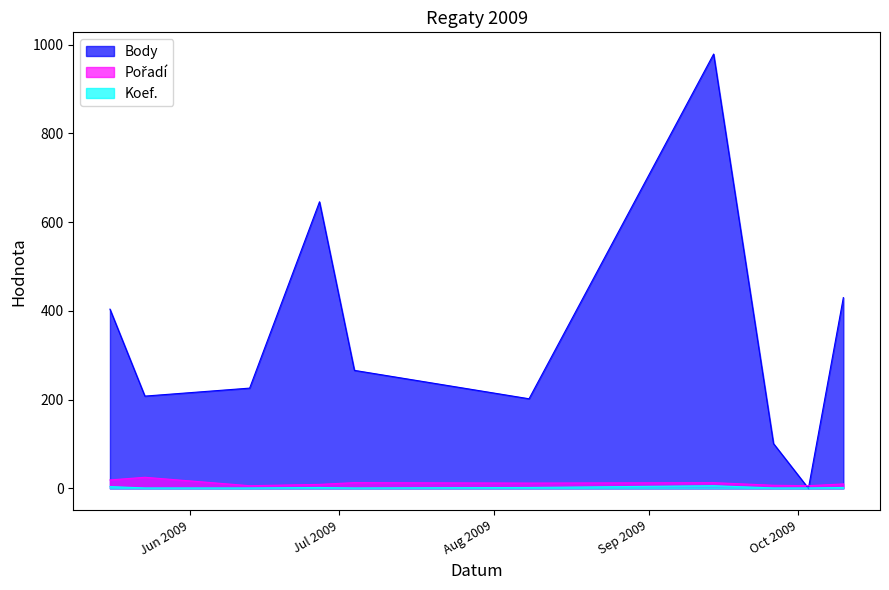

What is the average value of the Body series?

346